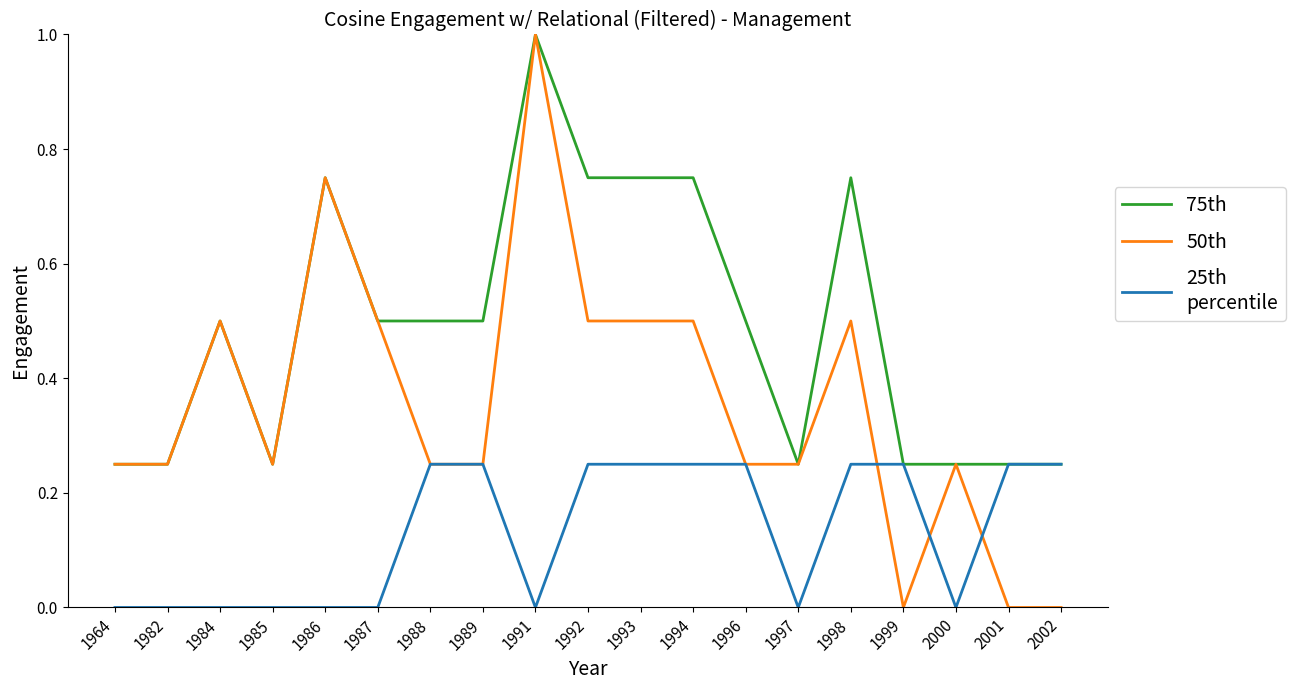

At which category does the chart reach its peak across all series?

1991